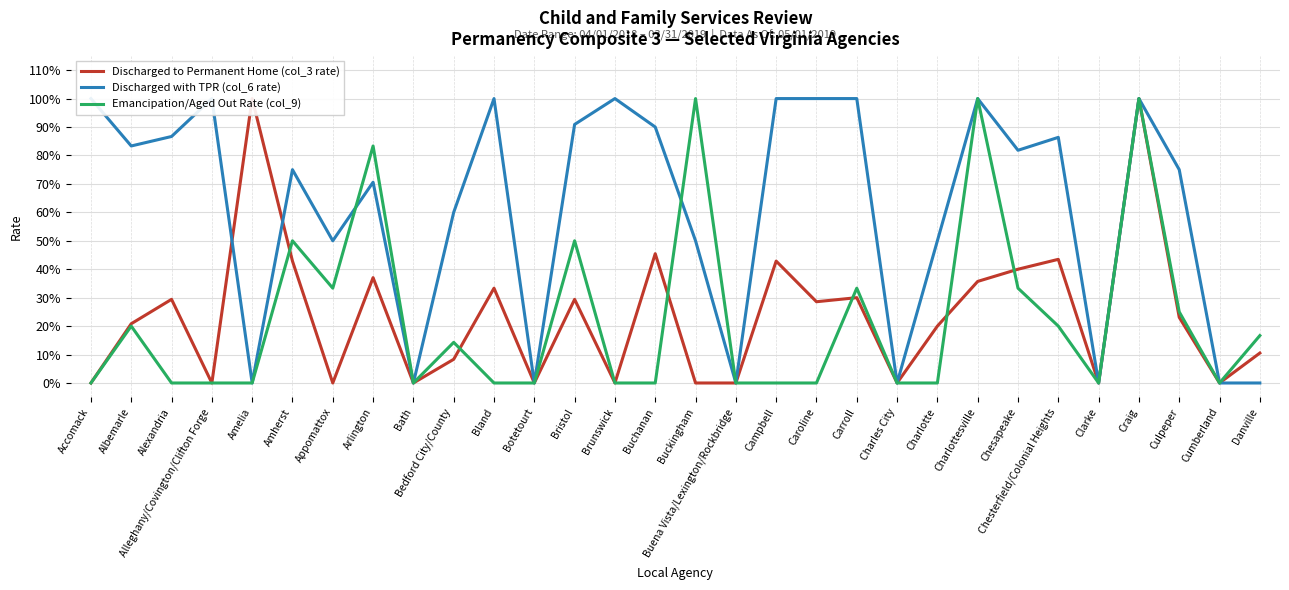

Which category has the highest value in the Discharged to Permanent Home (col_3 rate) series?

Amelia